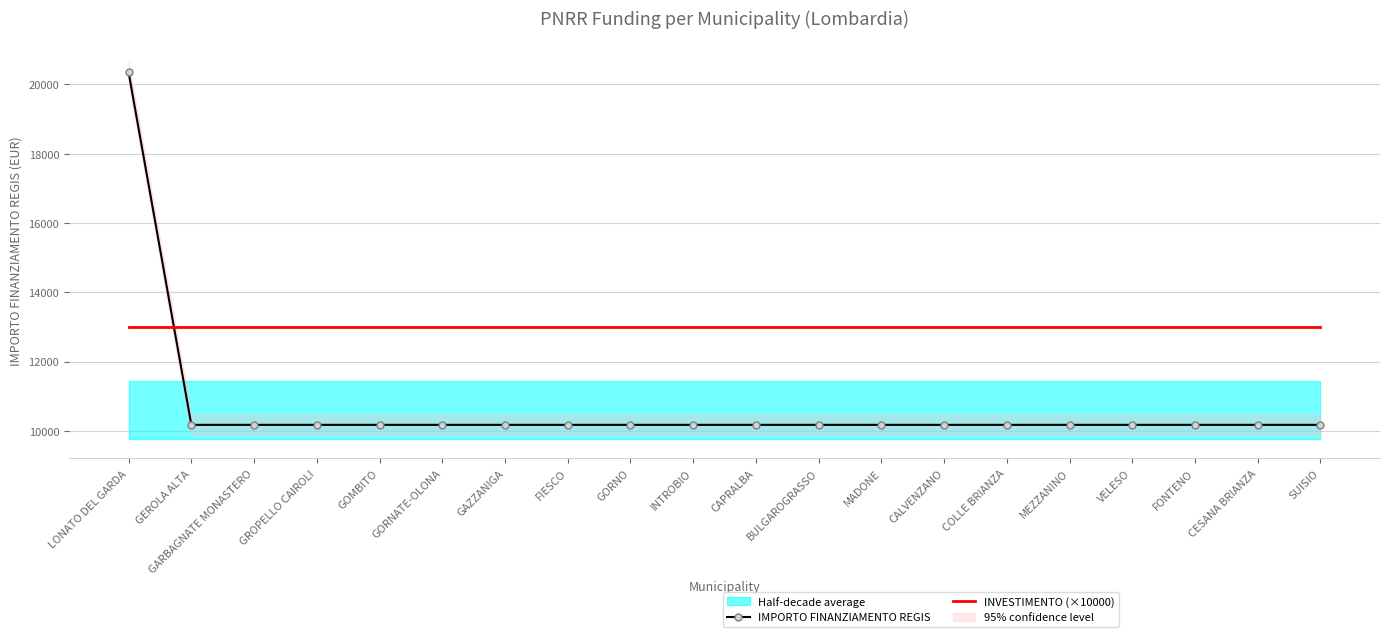

Which category has the highest value in the IMPORTO FINANZIAMENTO REGIS series?

LONATO DEL GARDA